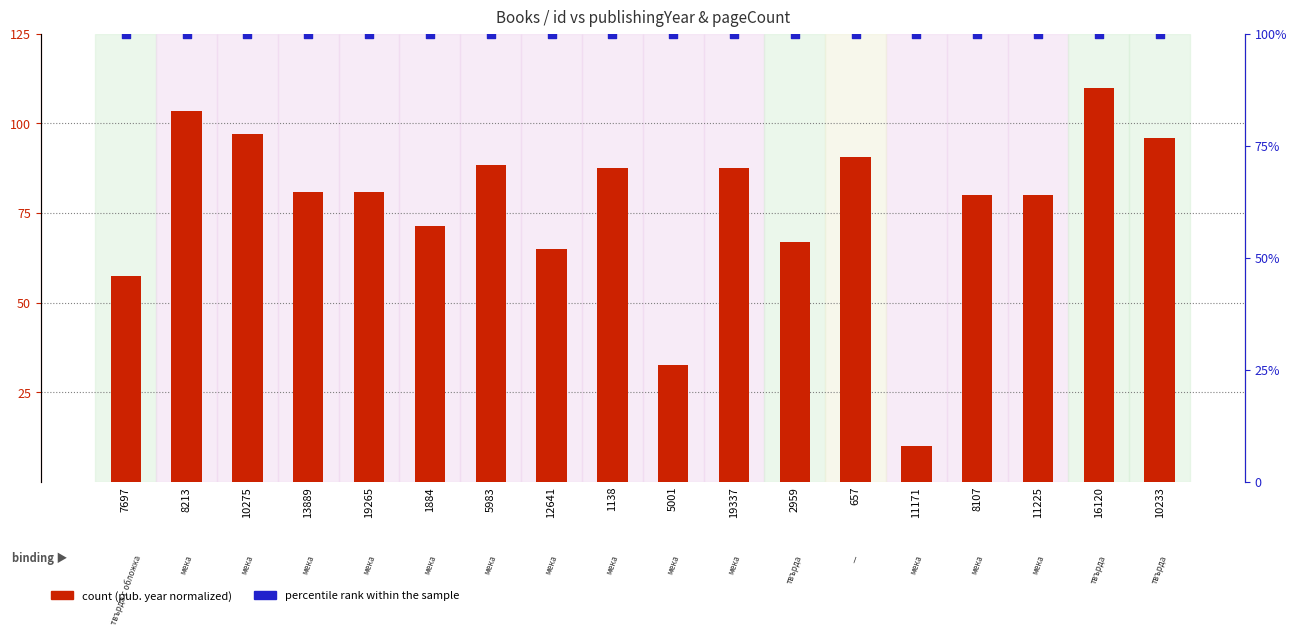

Which series has the largest Y range (max minus min)?

count